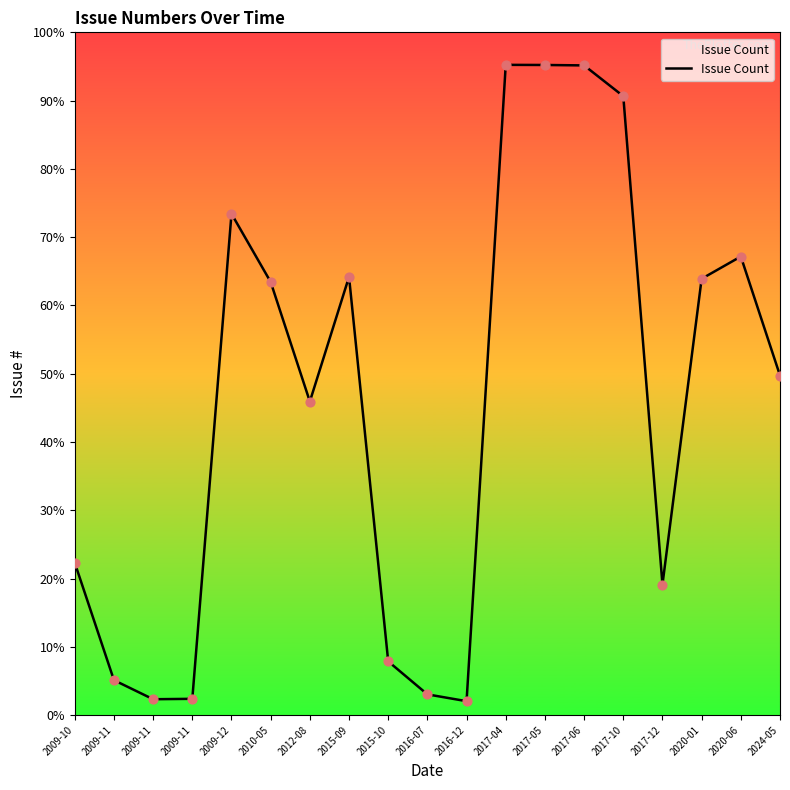

Is this an area chart (filled region under the line)?

Yes